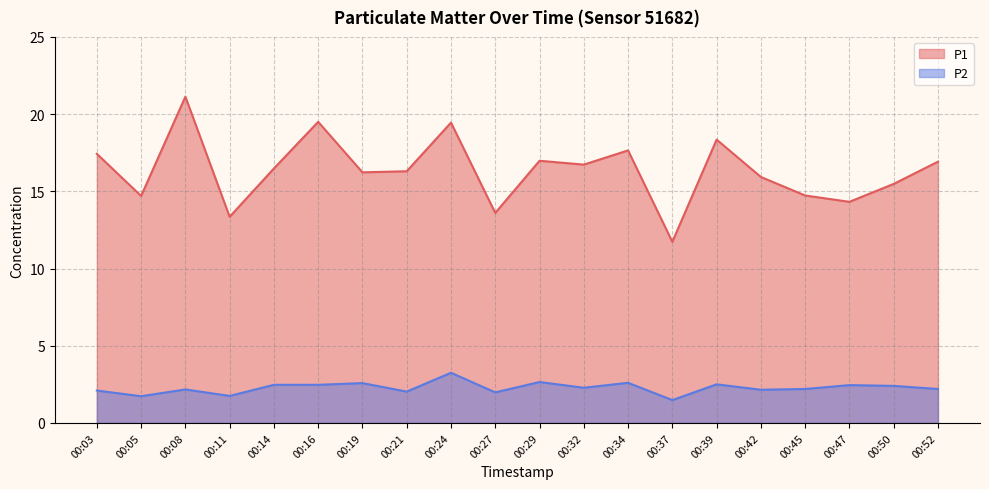

What is the sum of the P2 values at 00:47 and 00:19?

5.0